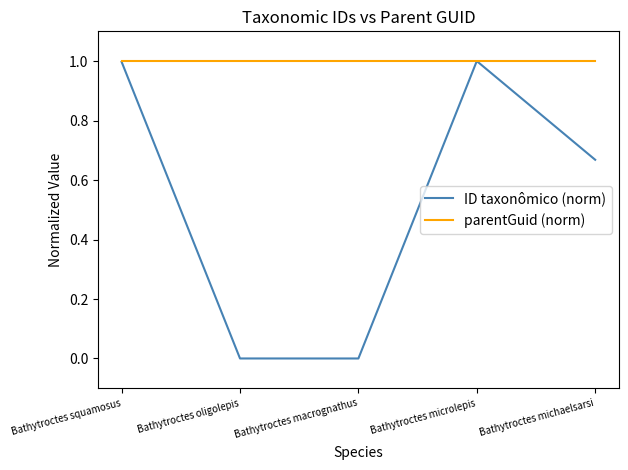

What is the maximum value for parentGuid (norm)?

1.0